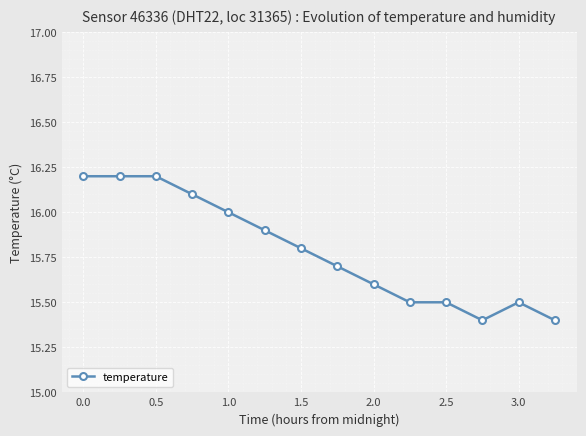

Count the values in the range 15 to 16.

10